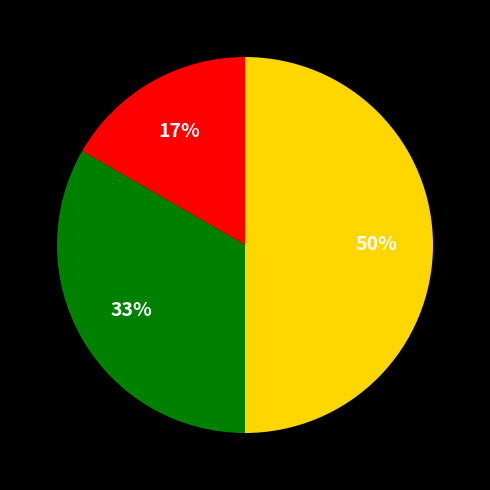

How many slices are in this pie chart?

3